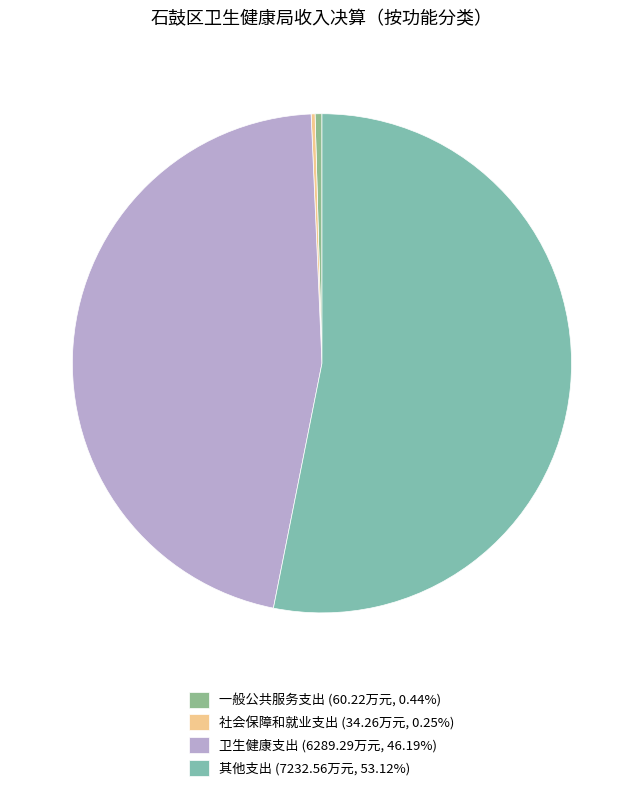

Which category has the biggest portion of the pie?

其他支出